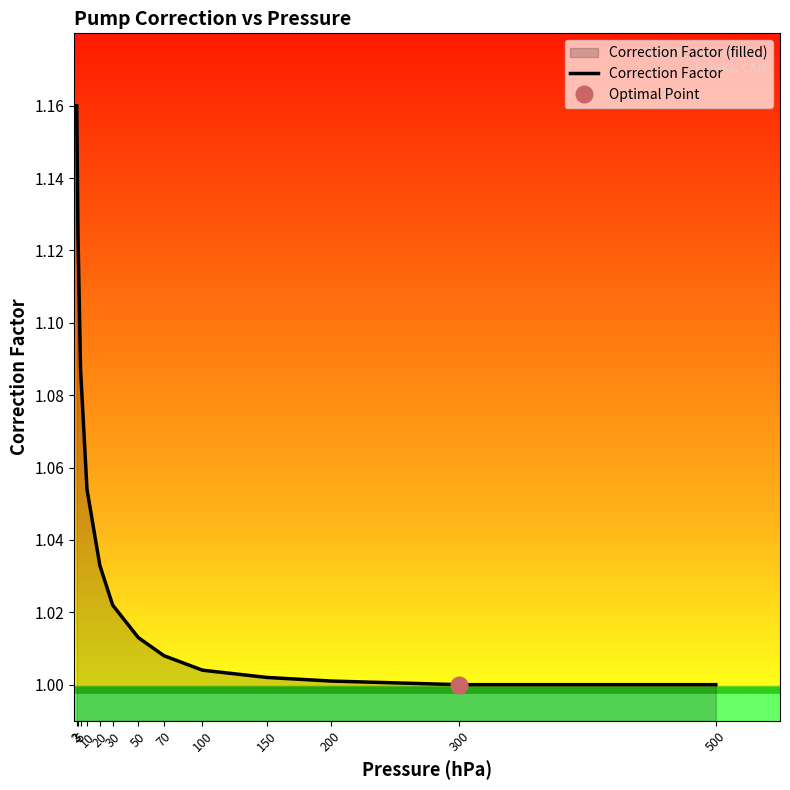

List the labels in order of value, smallest first.

300, 500, 200, 150, 100, 70, 50, 30, 20, 10, 5, 3, 2